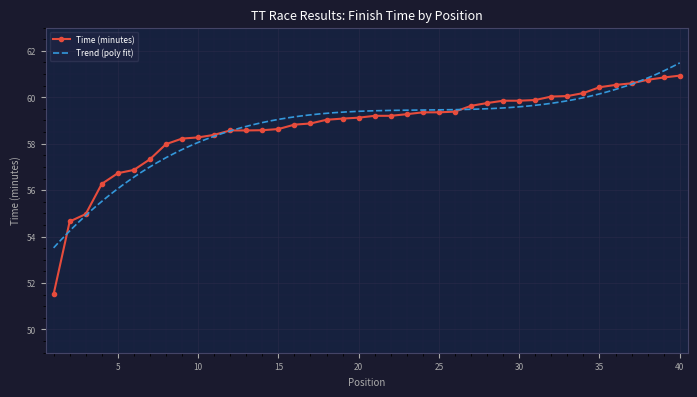

Reading right to left, what are all the values shown in this chart?

40=60.9	39=60.9	38=60.8	37=60.6	36=60.5	35=60.4	34=60.2	33=60.0	32=60.0	31=59.9	30=59.9	29=59.9	28=59.8	27=59.6	26=59.4	25=59.4	24=59.4	23=59.3	22=59.2	21=59.2	20=59.1	19=59.1	18=59.0	17=58.9	16=58.8	15=58.6	14=58.6	13=58.6	12=58.6	11=58.4	10=58.3	9=58.2	8=58.0	7=57.3	6=56.9	5=56.7	4=56.3	3=55.0	2=54.6	1=51.5